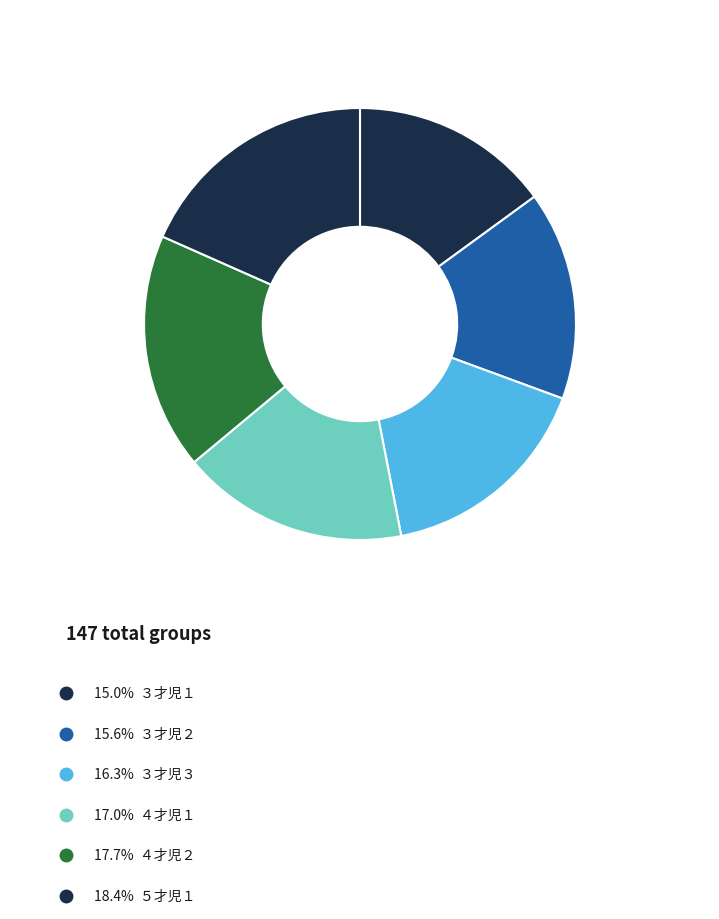

Count the number of slices in the pie.

6